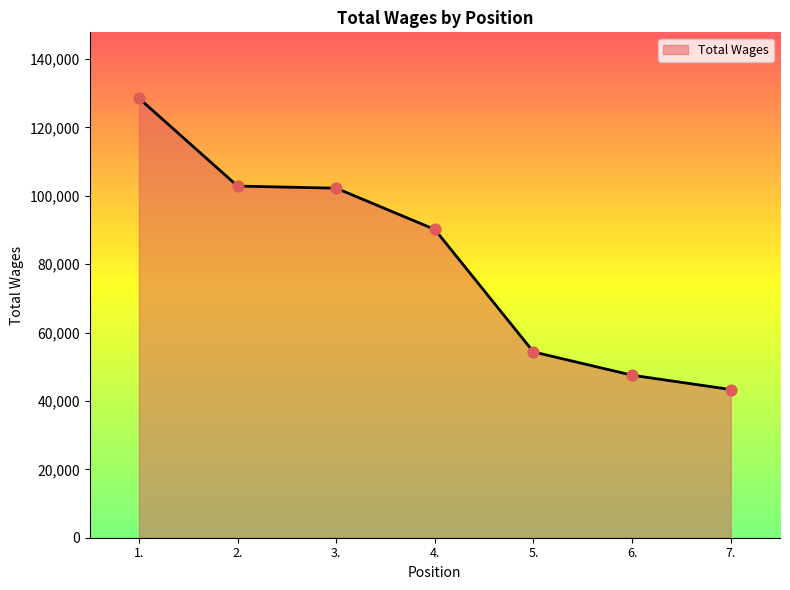

Between 6. and 1., which is larger?

1.